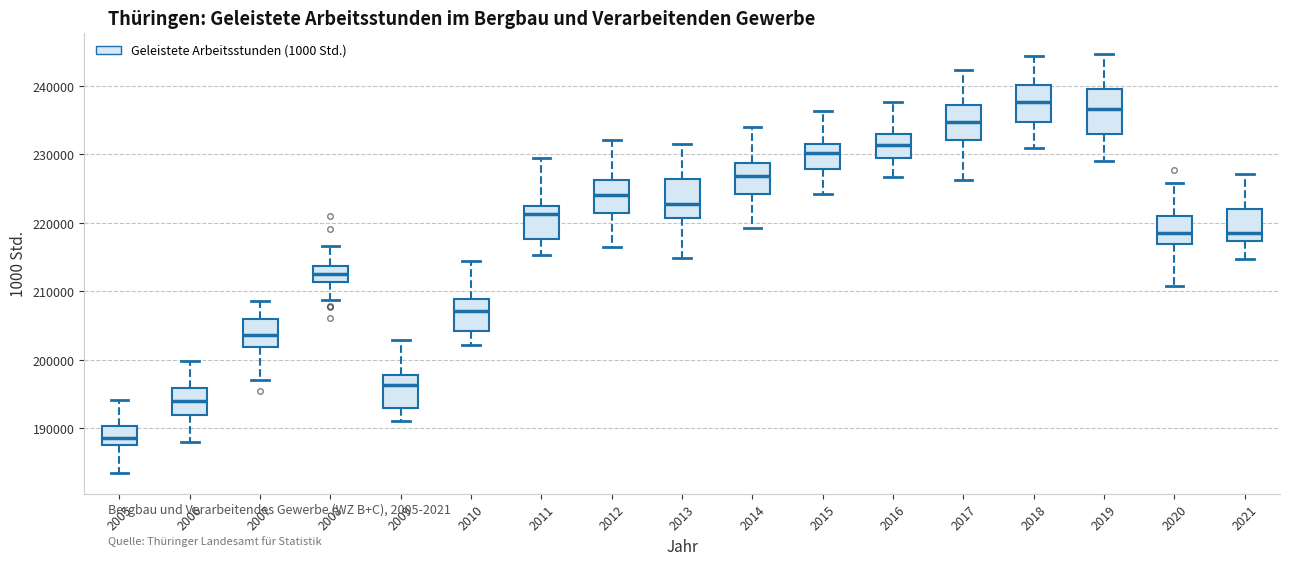

Where does the median line of the box at x = 2019 sit on the y-axis? The values are not printed on the chart, so give them approximately, as read against the axis.

237000